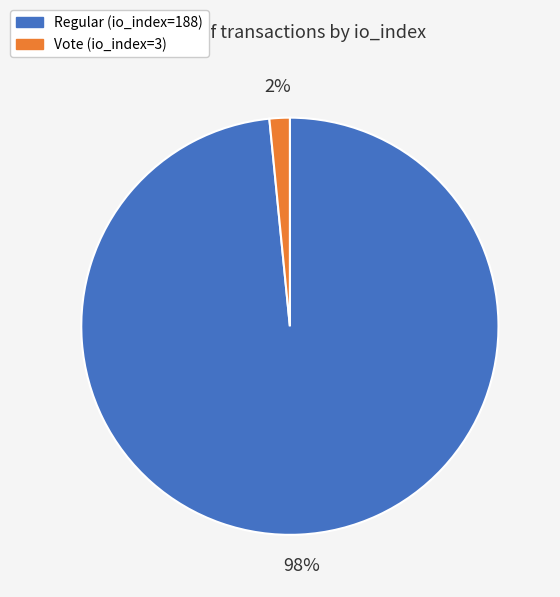

Is it true that Regular (io_index=188) is 86% of the pie?

False